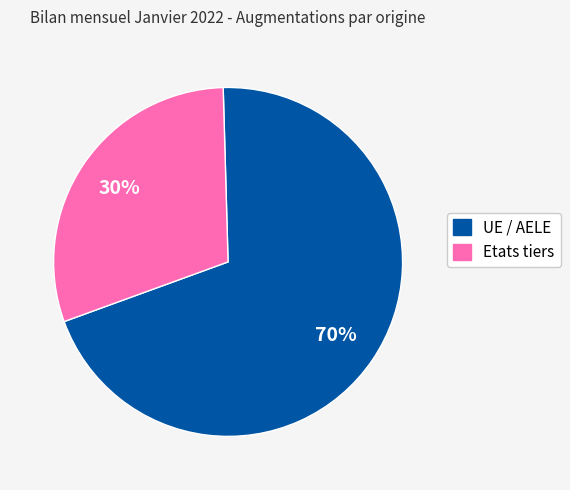

Is it true that Etats tiers is 21% of the pie?

False